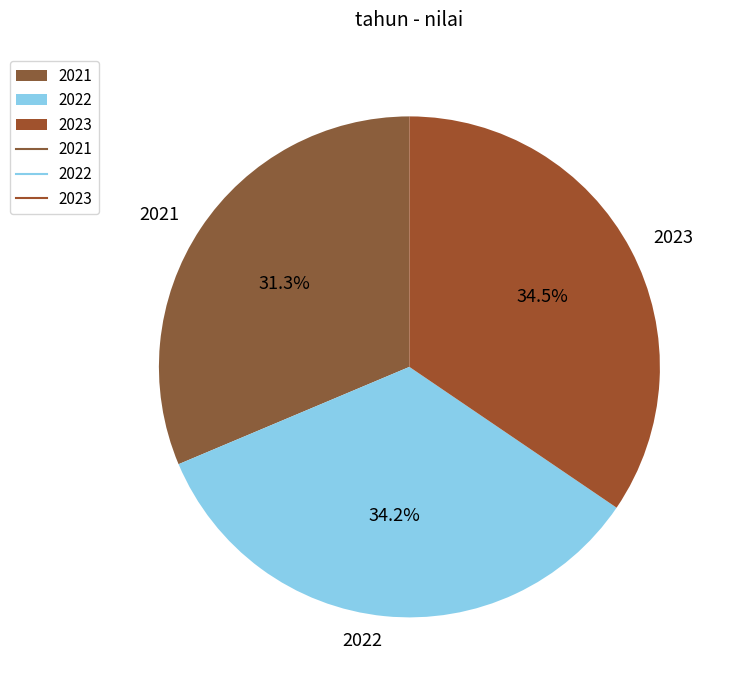

What portion of the pie excludes 2023?

65.5%